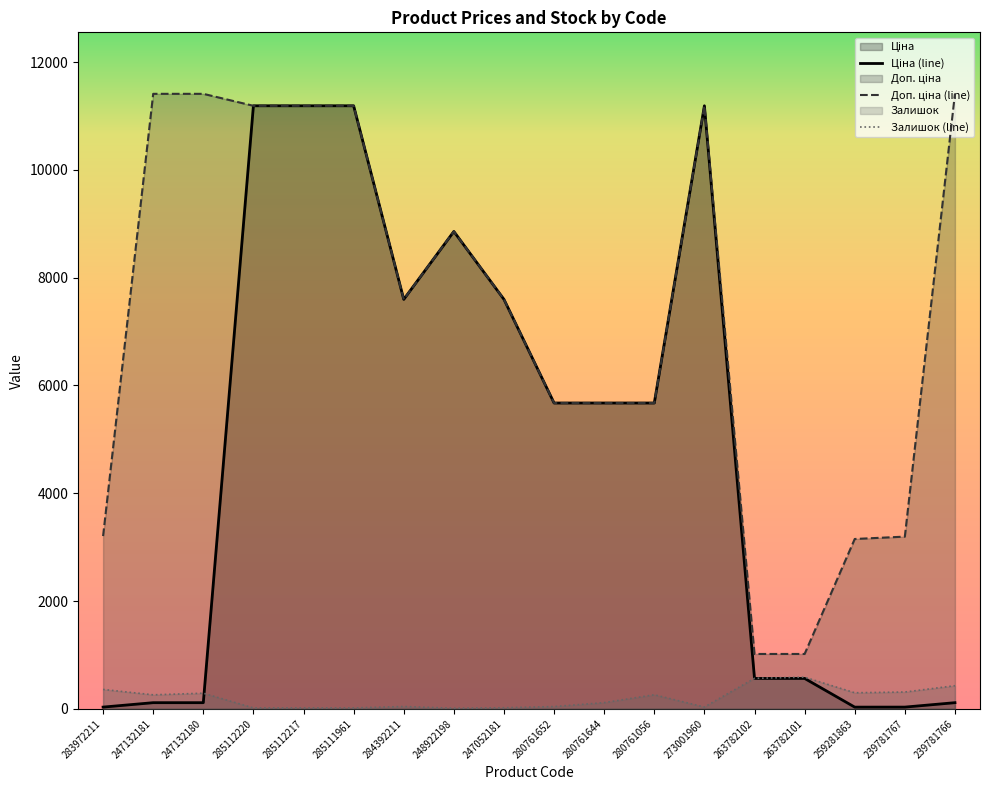

Rank the categories by Ціна value from highest to lowest.

285112220, 285112217, 285111961, 273001960, 248922198, 284392211, 247052181, 280761652, 280761644, 280761056, 263782102, 263782101, 247132181, 247132180, 239781766, 283972211, 239781767, 259281863